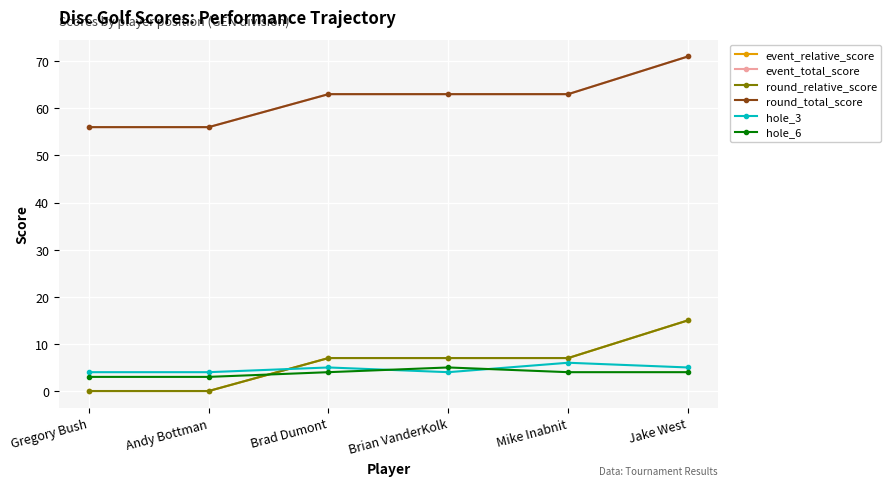

What is the difference between the second highest and second lowest values in the hole_6 series?

1